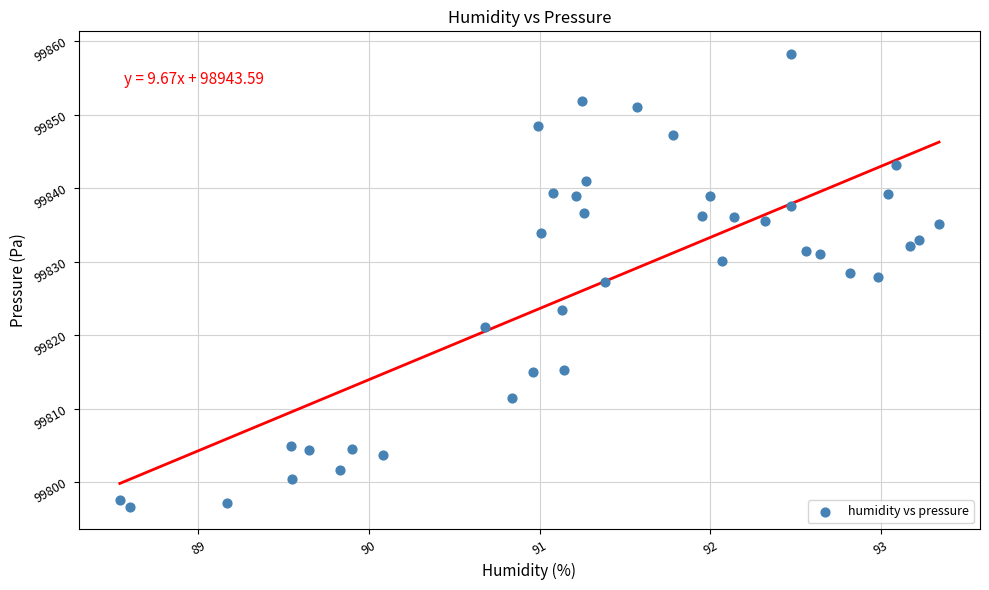

What is the range of Y values (max minus min)?

61.6